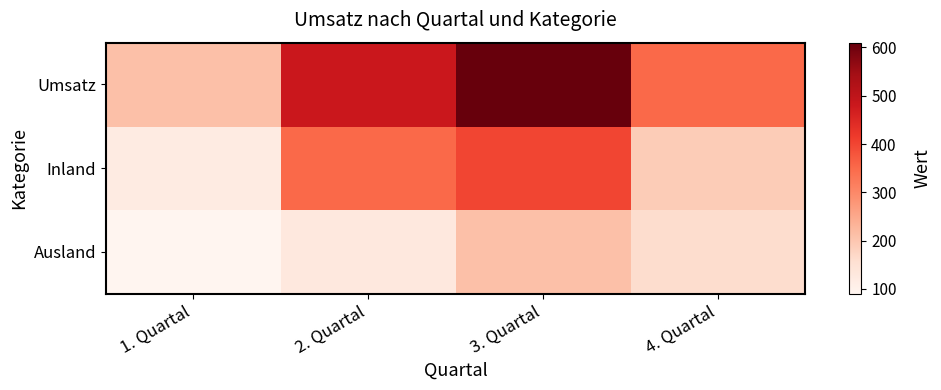

Reading right to left, what are all the values shown in this chart?

Umsatz: 4. Quartal=350	3. Quartal=610	2. Quartal=480	1. Quartal=210
Inland: 4. Quartal=190	3. Quartal=400	2. Quartal=350	1. Quartal=120
Ausland: 4. Quartal=160	3. Quartal=210	2. Quartal=130	1. Quartal=90